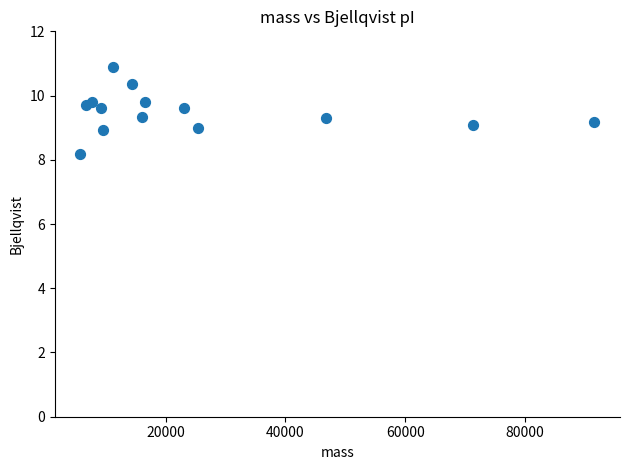

What is the range of X values (max minus min)?

85729.7